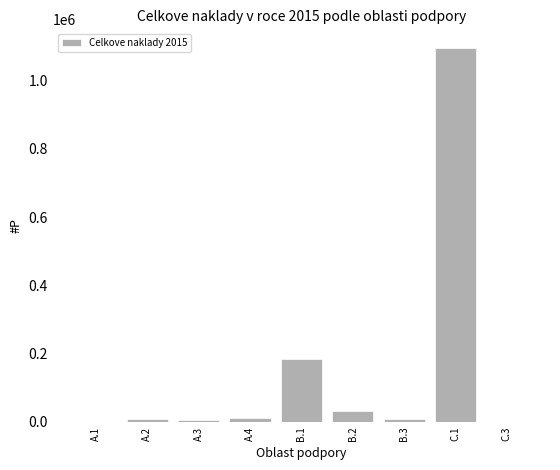

Where is the data nearest to the value 547691?

B.1